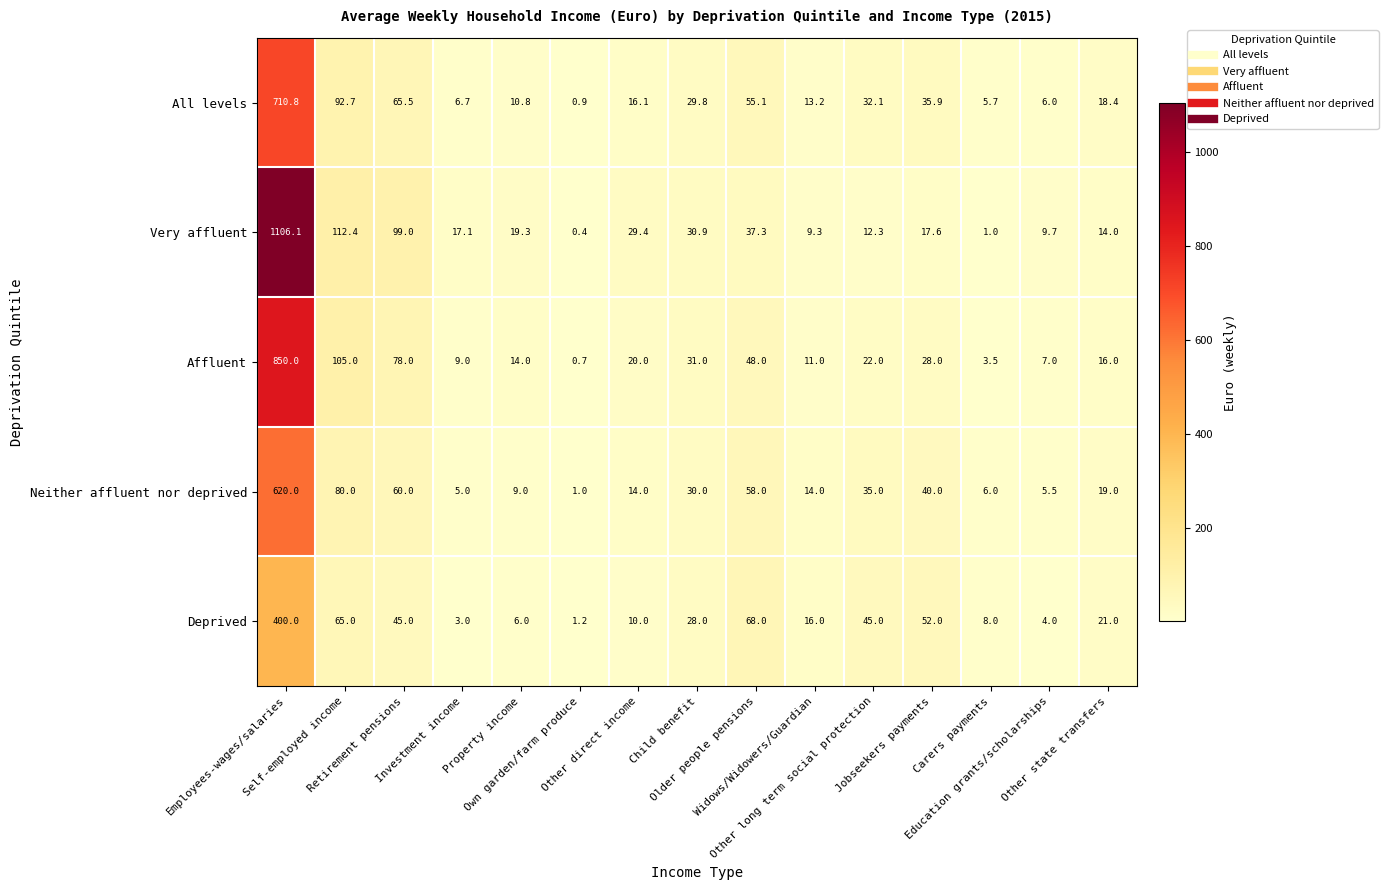

What is the smallest value displayed?

0.4